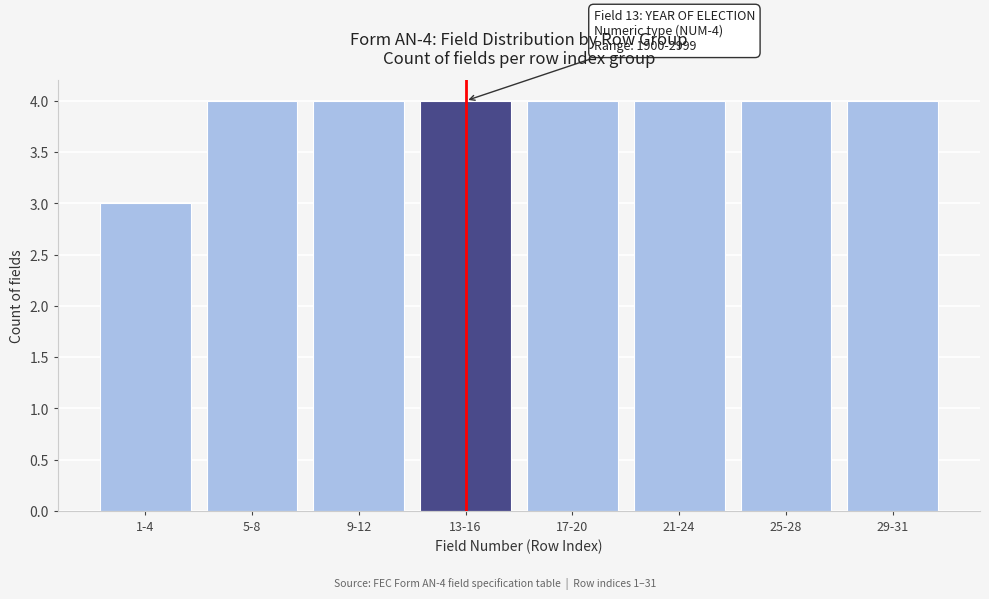

Reading left to right, transcribe all the data shown in this chart.

3	4	4	4	4	4	4	4